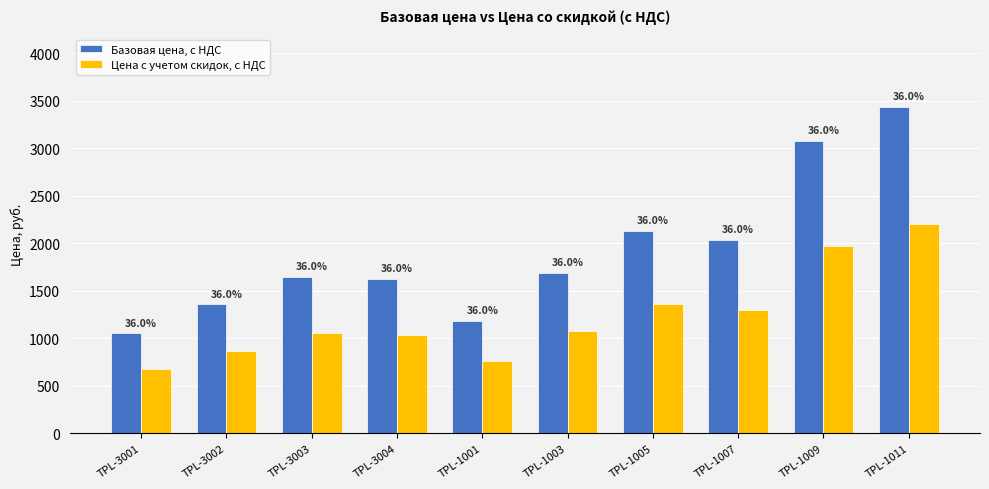

What are all the series names shown in the legend?

Базовая цена, с НДС, Цена с учетом скидок, с НДС